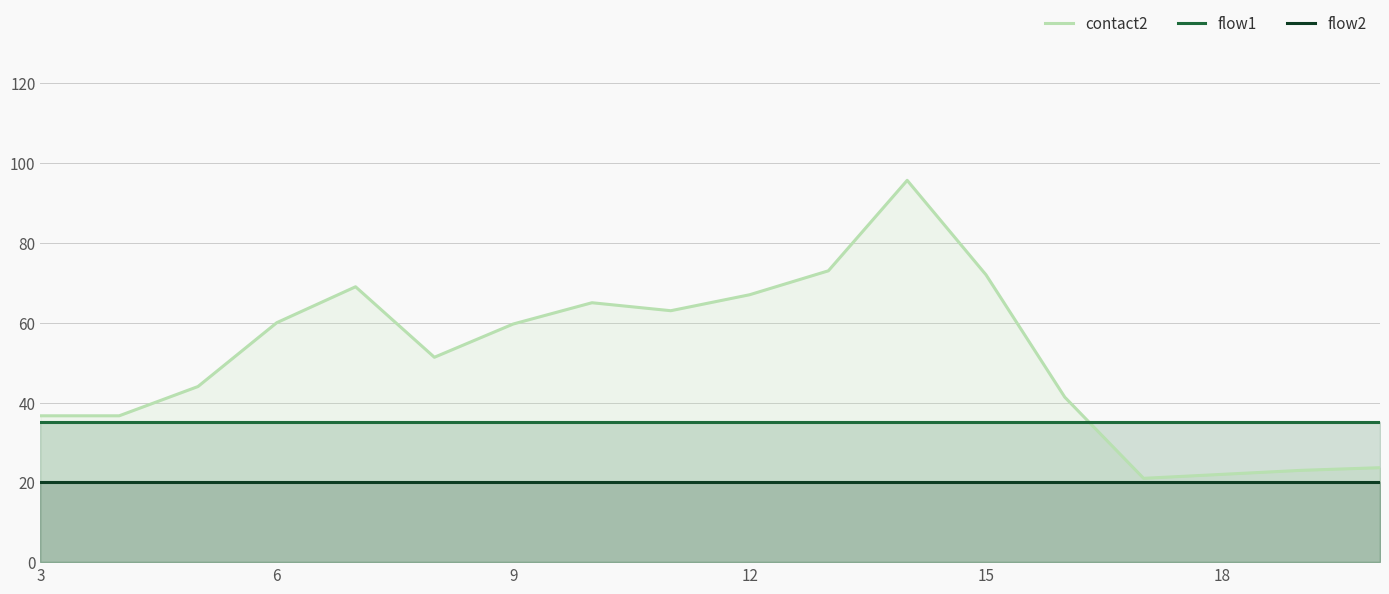

Rank the series by their maximum value, from highest to lowest.

contact2, flow1, flow2